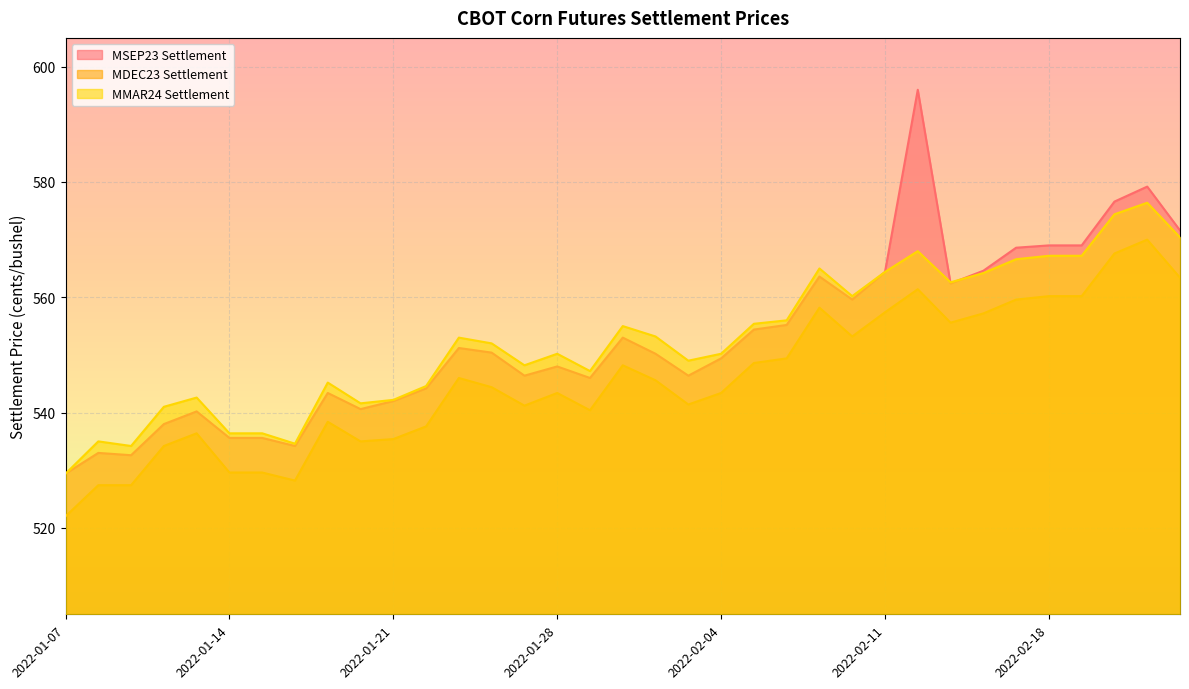

What is the value of the MMAR24 Settlement point at the 20th from the left?

549.0